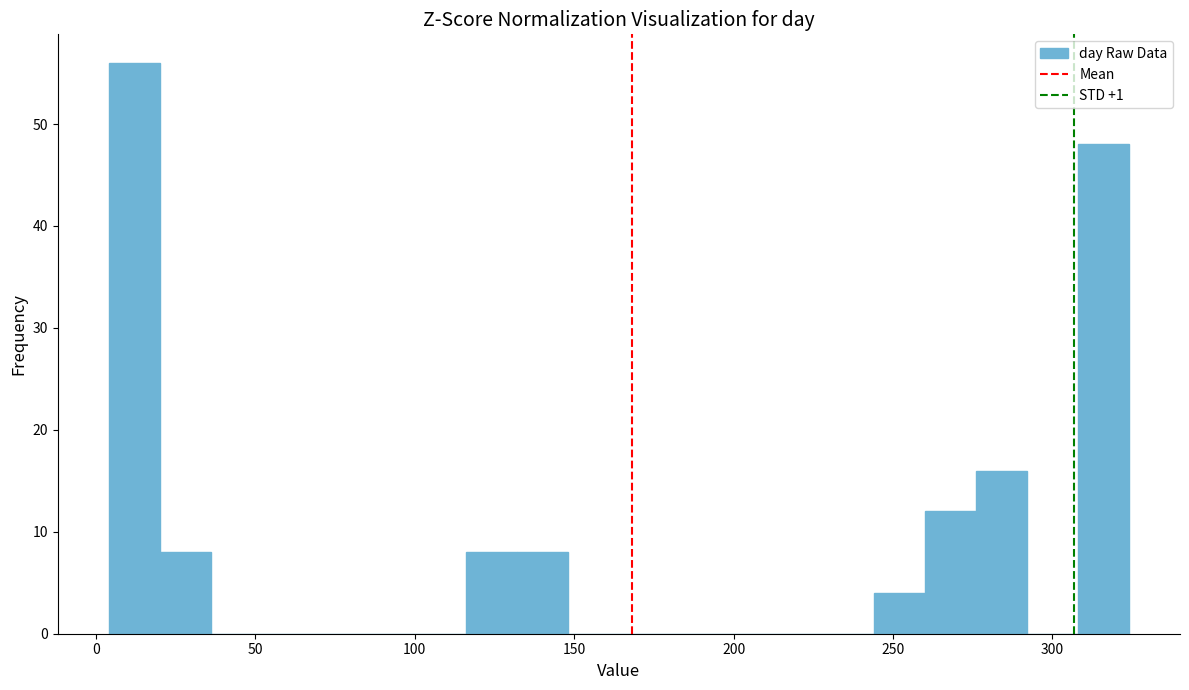

Around what value on the x-axis is the tallest bar? Give the approximate position of its centre, as read against the axis.

10